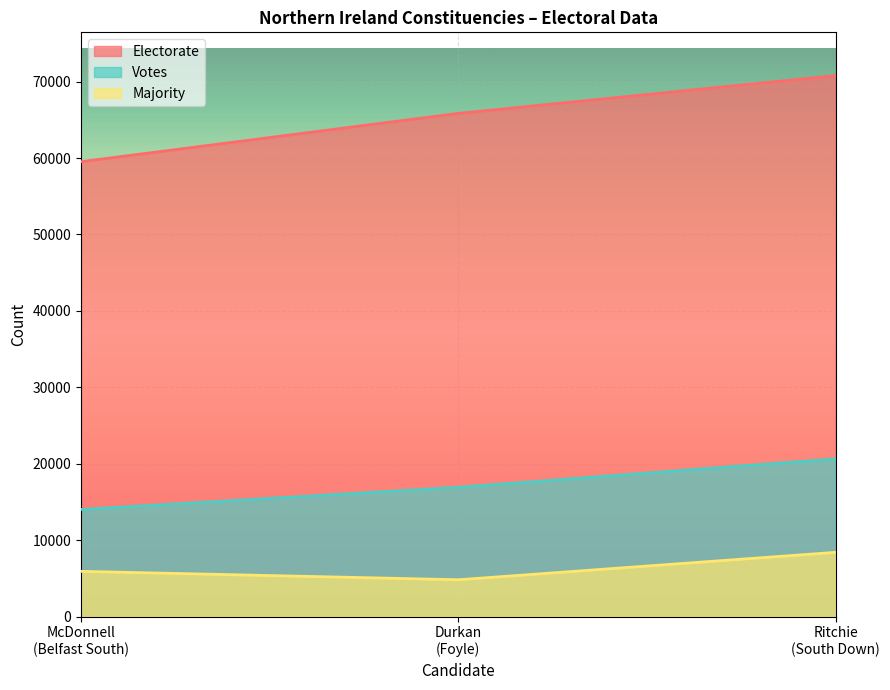

What is the maximum value for Majority?

8412